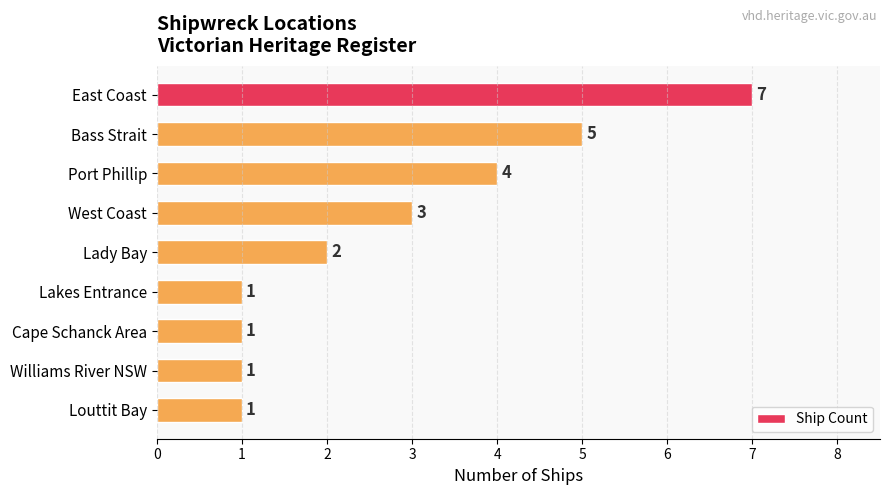

What is the difference between the maximum and minimum values?

6